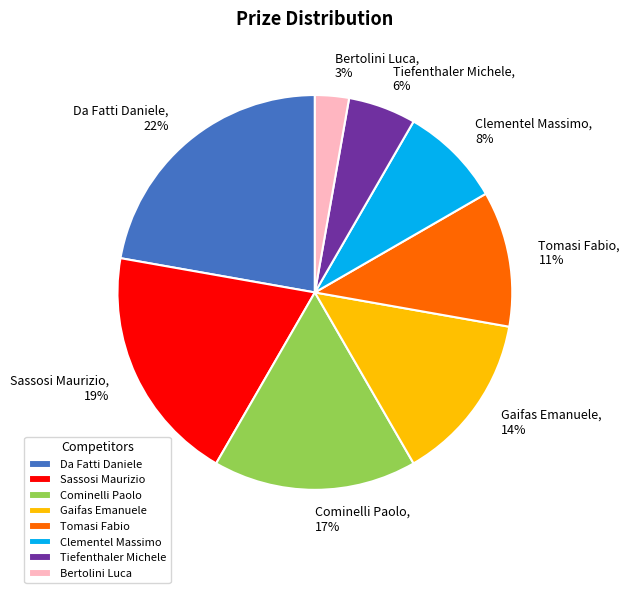

To the nearest percent, what percentage of the pie is Sassosi Maurizio?

19%